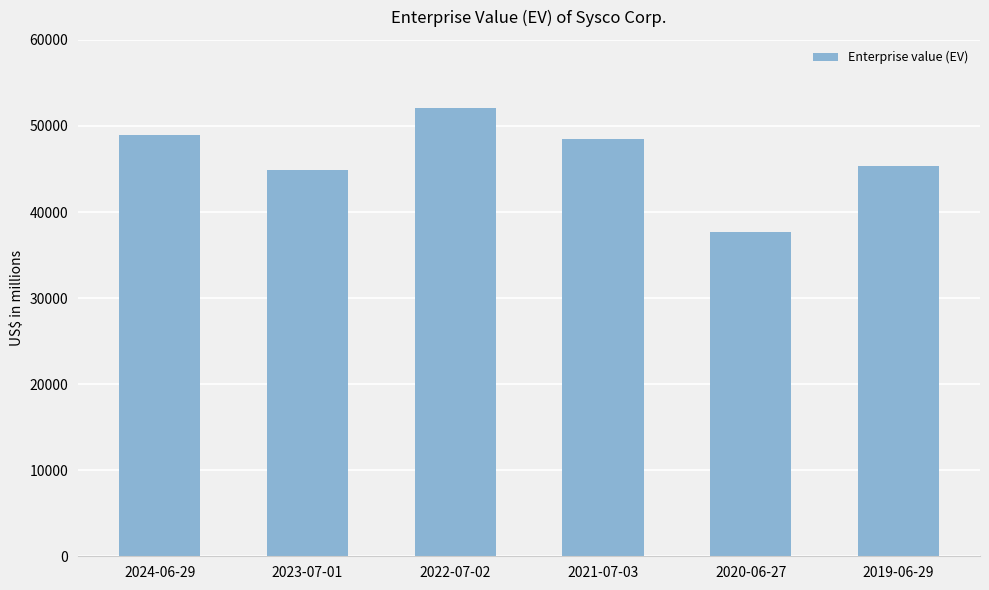

Are the bars grouped side by side (vs. stacked)?

No